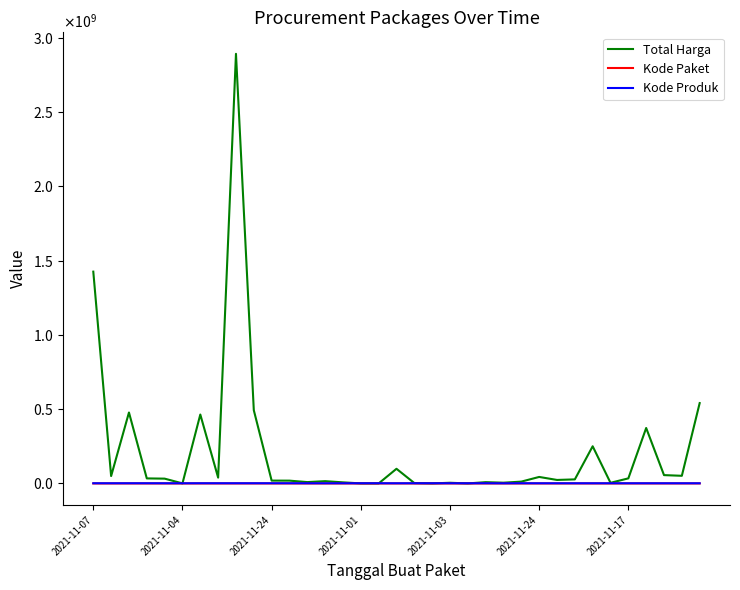

Does the chart display data point markers on the line(s)?

No